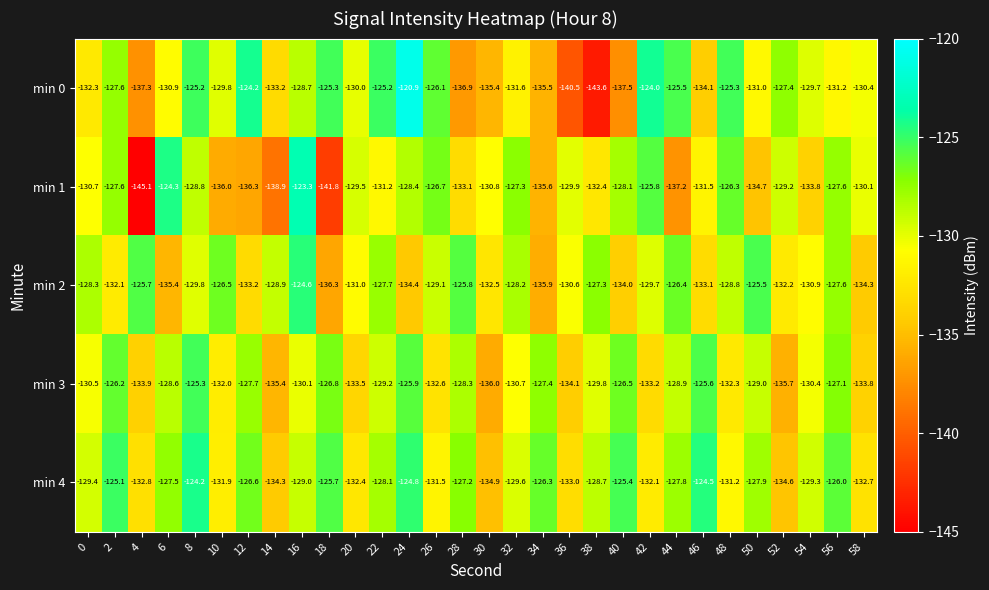

What is the difference between the highest and lowest values at 12?

12.1